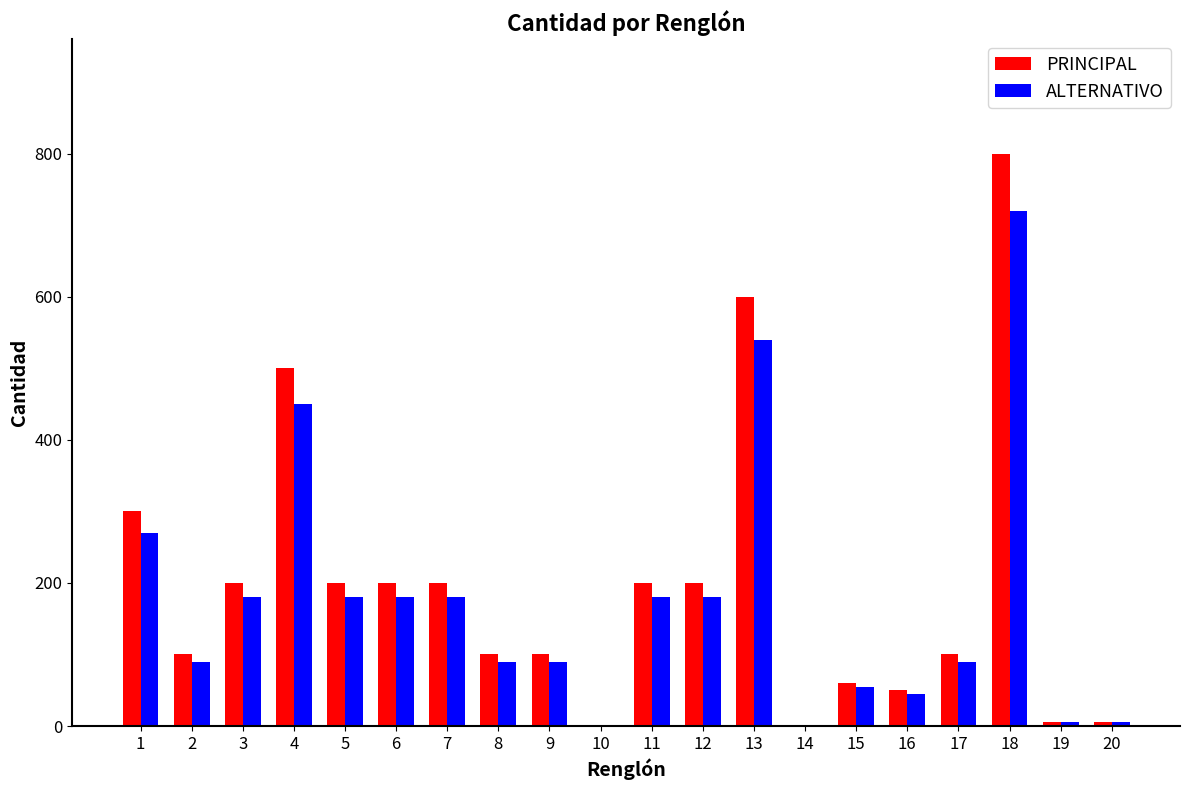

At which category is the sum across all series the highest?

18